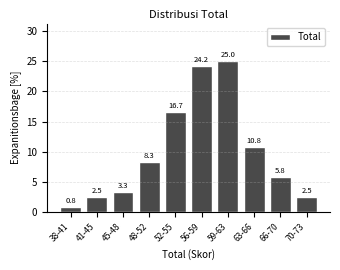

Reading left to right, extract all data points from this chart.

38-41=0.8	41-45=2.5	45-48=3.3	48-52=8.3	52-55=16.7	56-59=24.2	59-63=25.0	63-66=10.8	66-70=5.8	70-73=2.5